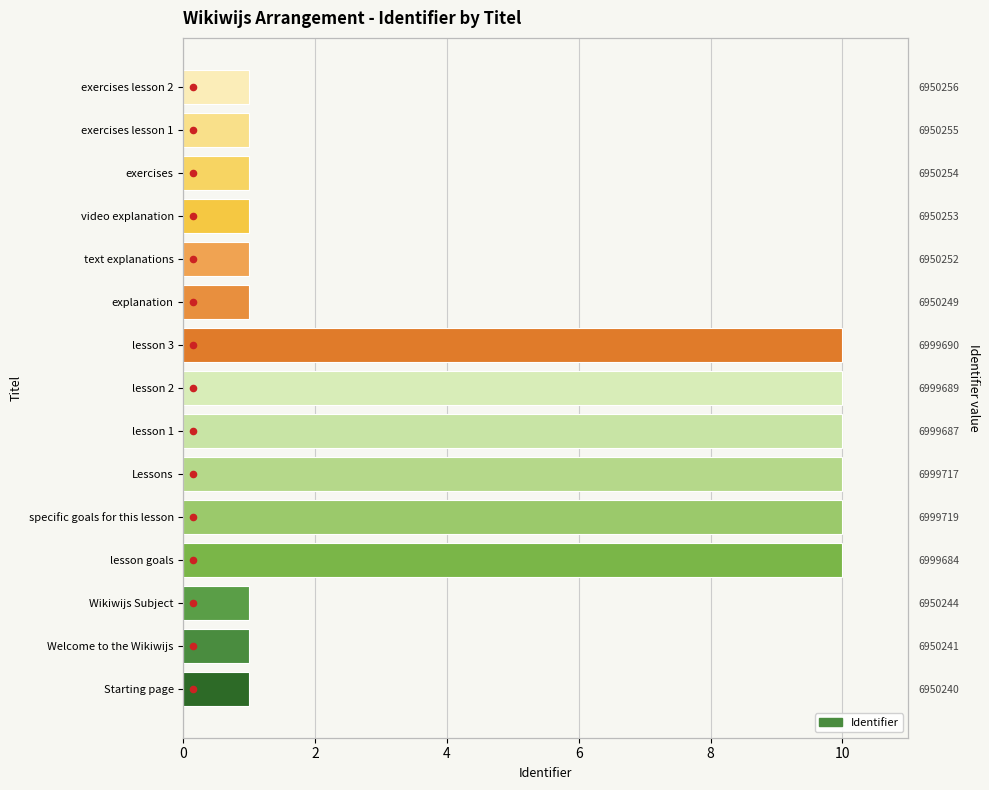

Which series reaches the minimum Y coordinate?

marker